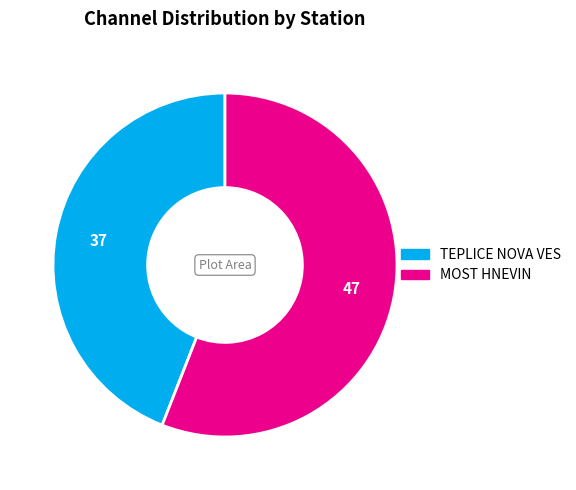

What is the ratio of the value at MOST HNEVIN to the value at TEPLICE NOVA VES?

1.3